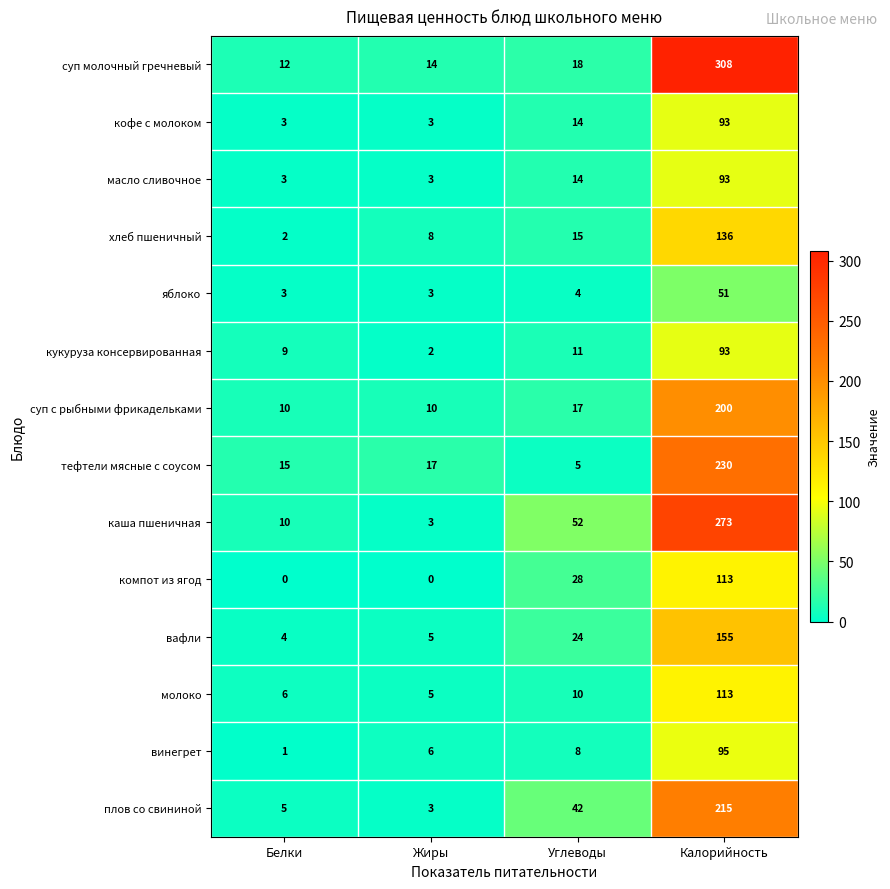

Which series has the largest total across all categories?

суп молочный гречневый